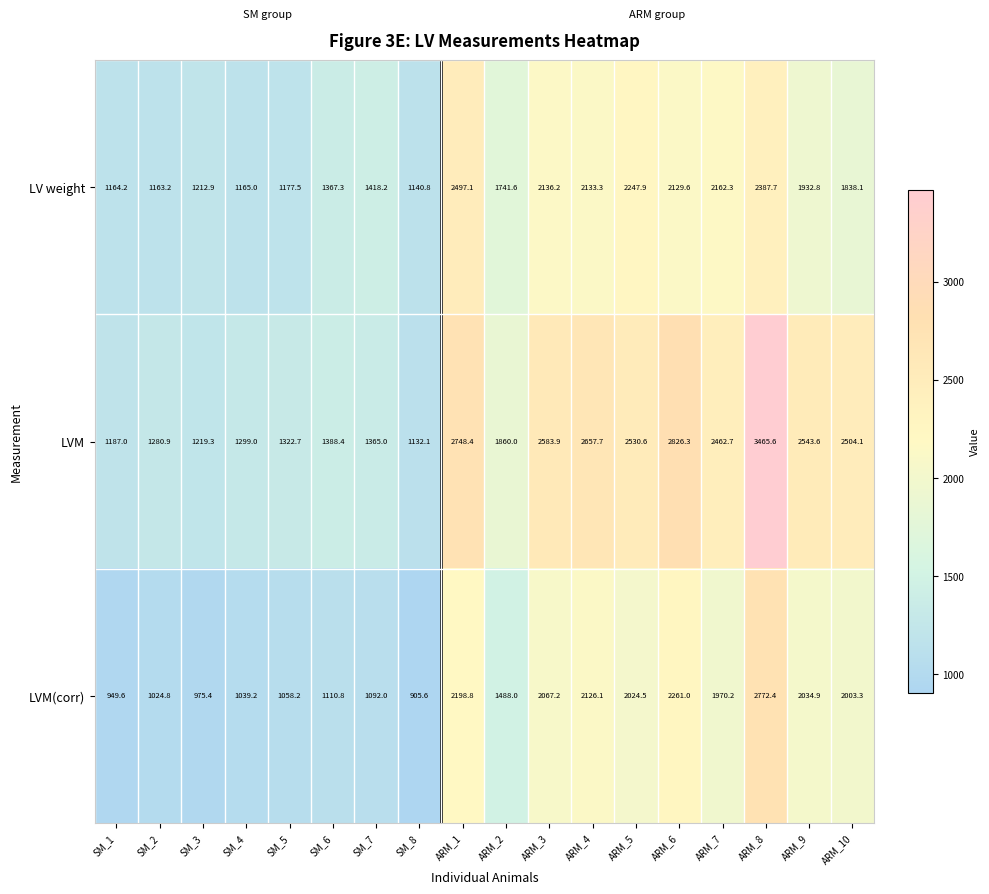

What is the maximum value for LVM(corr)?

2772.4